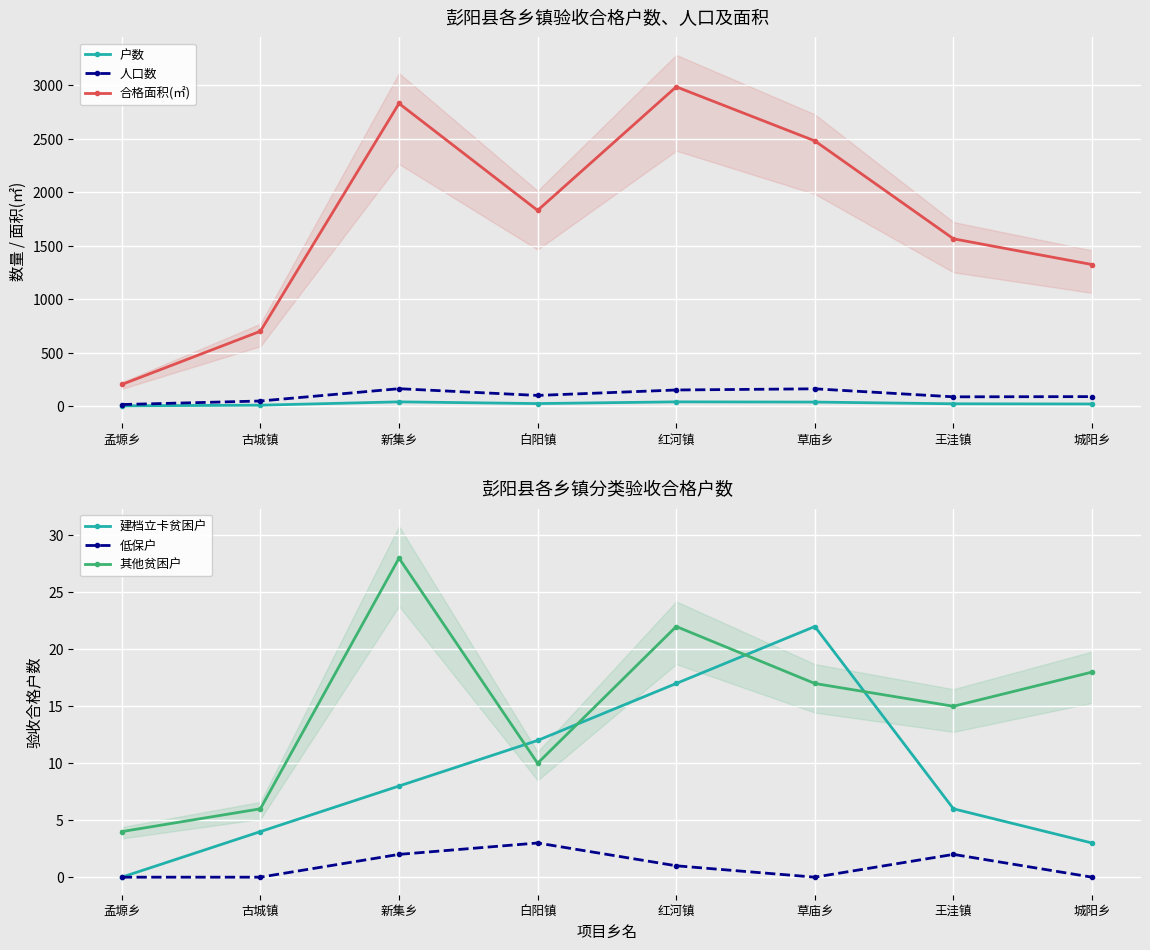

How many interior local peaks does the 人口数 series have?

2